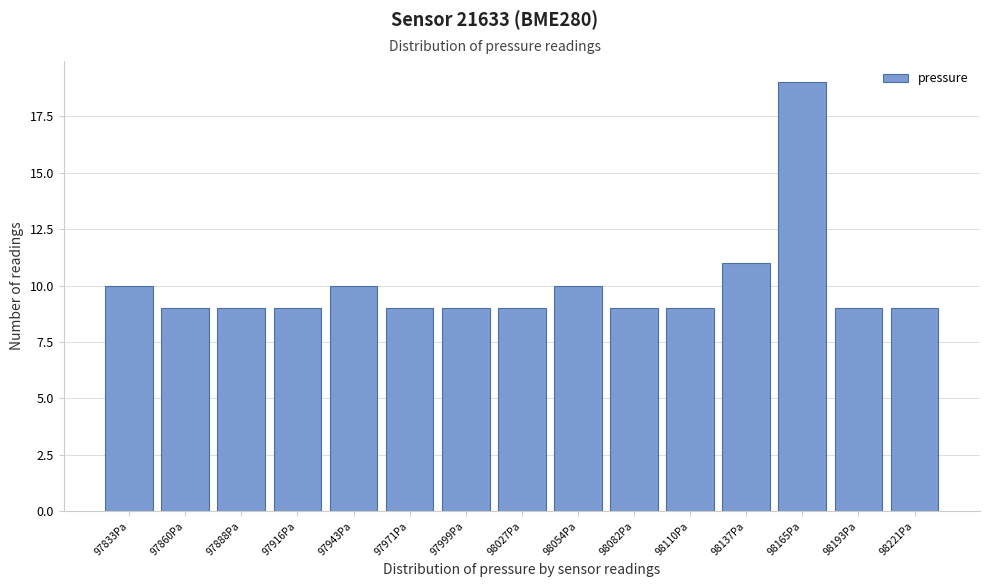

Reading left to right, list all the values displayed in this chart.

97833Pa=10	97860Pa=9	97888Pa=9	97916Pa=9	97943Pa=10	97971Pa=9	97999Pa=9	98027Pa=9	98054Pa=10	98082Pa=9	98110Pa=9	98137Pa=11	98165Pa=19	98193Pa=9	98221Pa=9